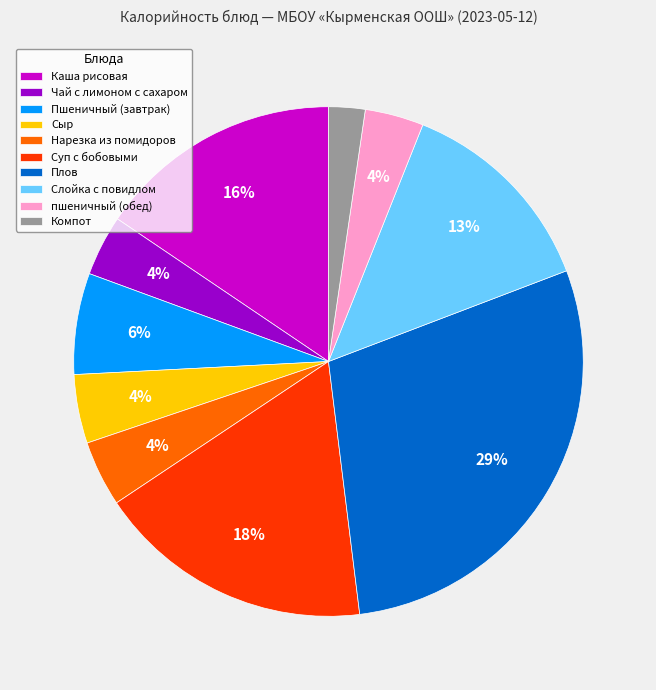

To the nearest percent, what is the average slice percentage?

10%